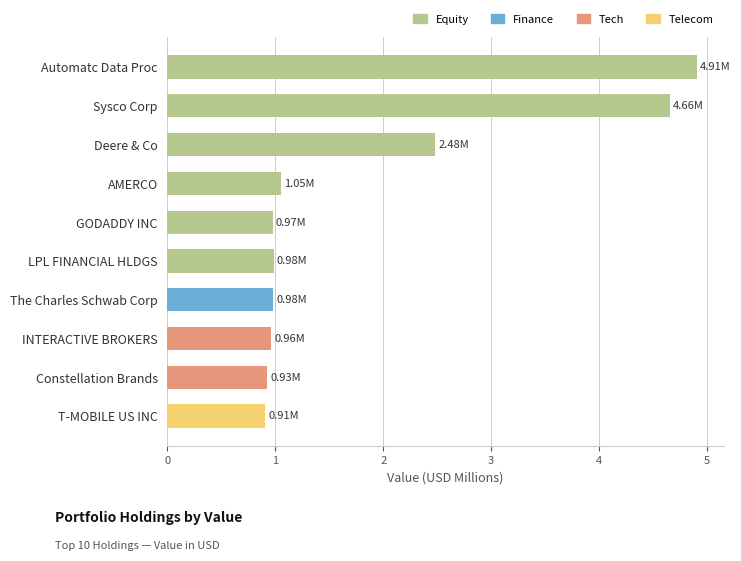

Which category has the highest value across all series?

Automatc Data Proc